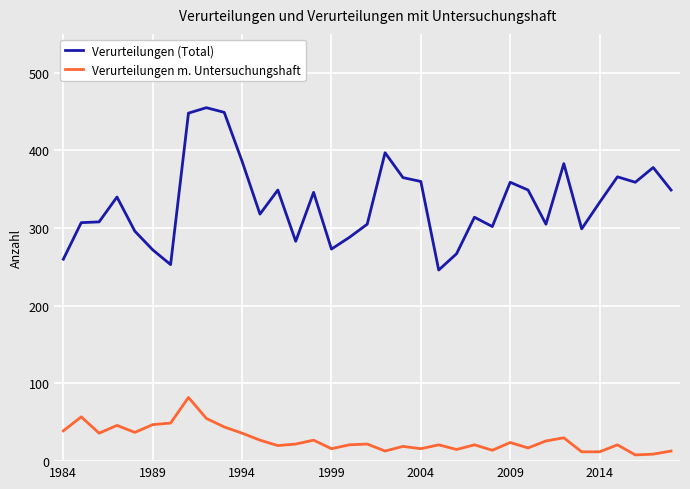

Which series has the largest total across all categories?

Verurteilungen (Total)